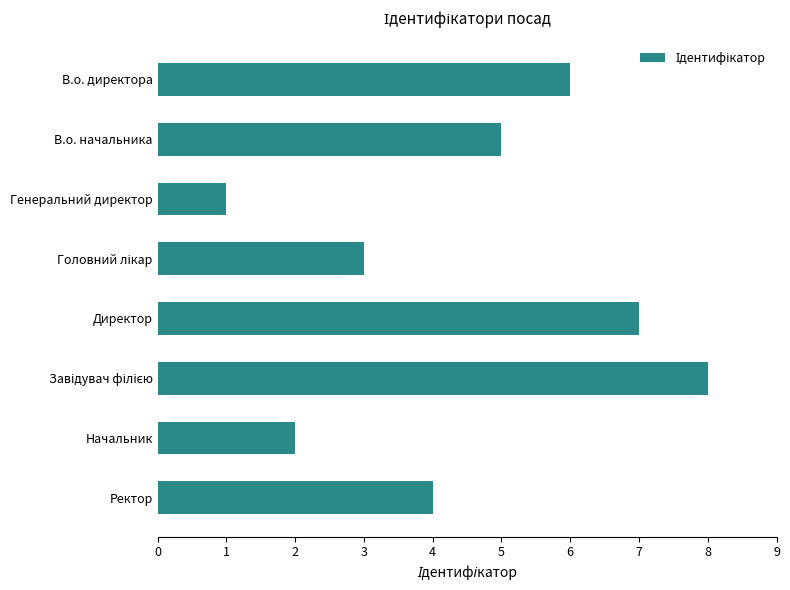

True or false: the data shows 5 at В.о. начальника.

True